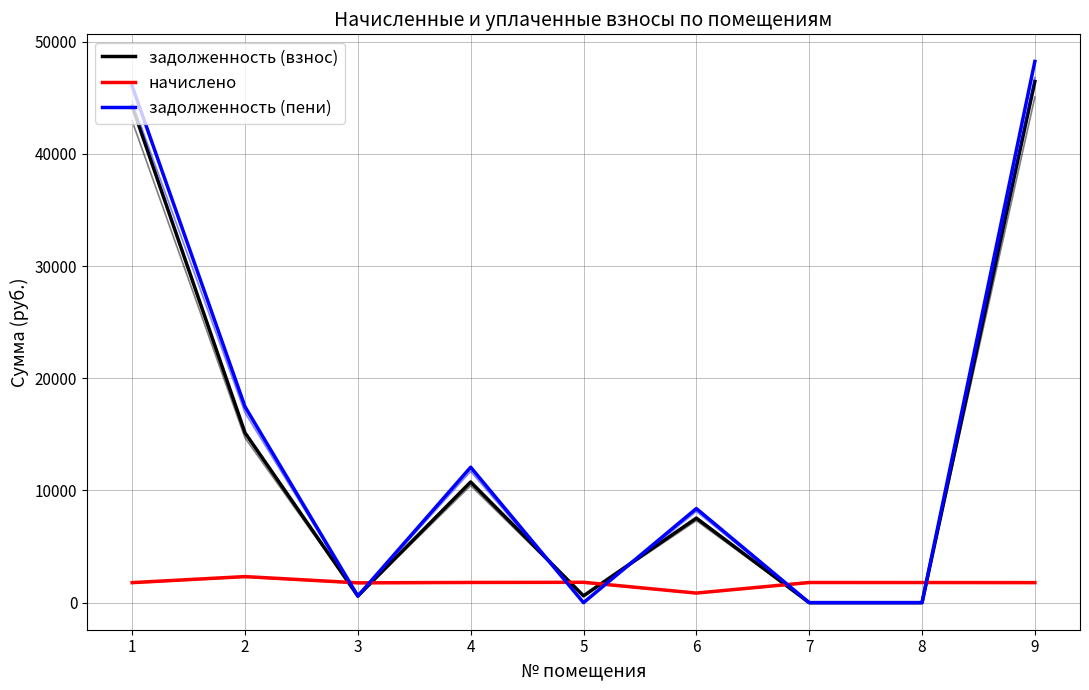

Between 3 and 6, which series saw the biggest shift?

задолженность (пени)